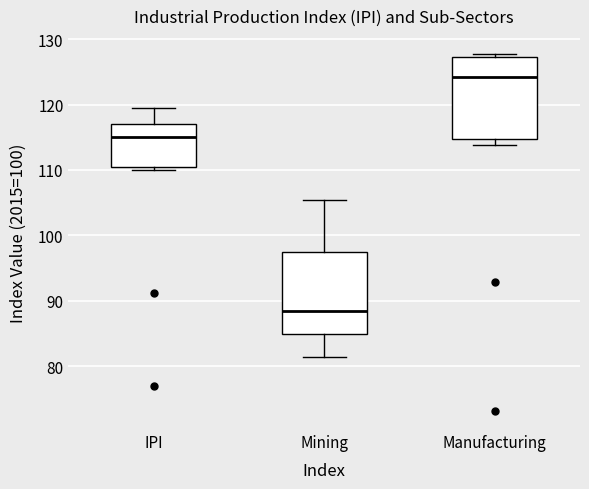

Where does the upper whisker of the box for IPI end on the y-axis? The values are not printed on the chart, so give them approximately, as read against the axis.

119